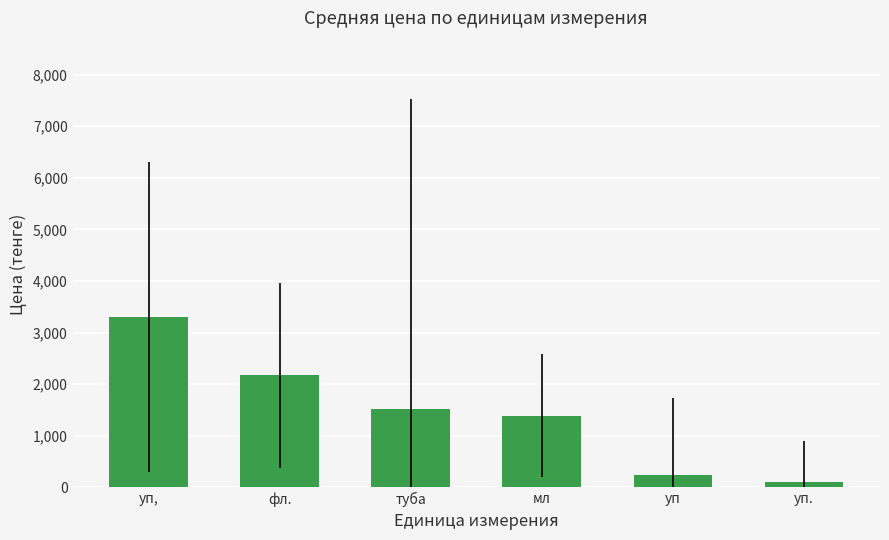

Are the bars horizontal?

No